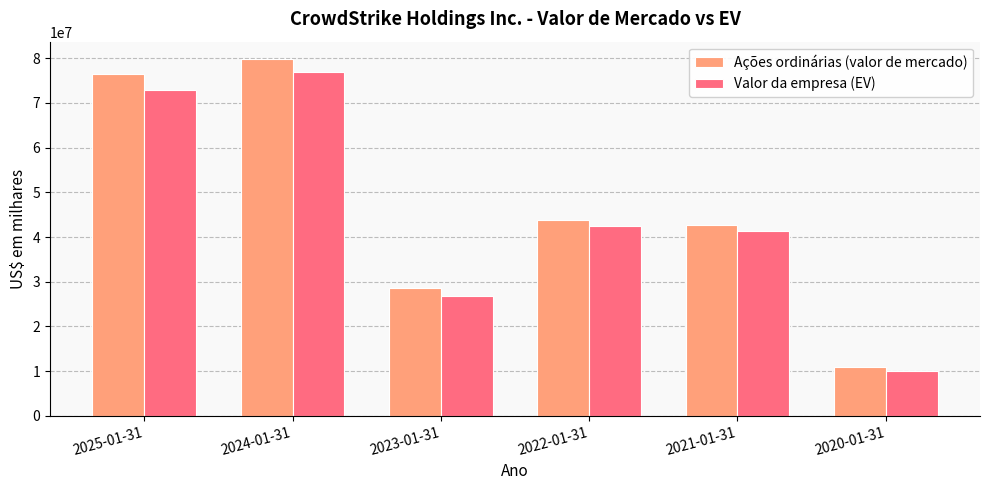

What is the difference between the Ações ordinárias (valor de mercado) values at 2024-01-31 and 2025-01-31?

3181076